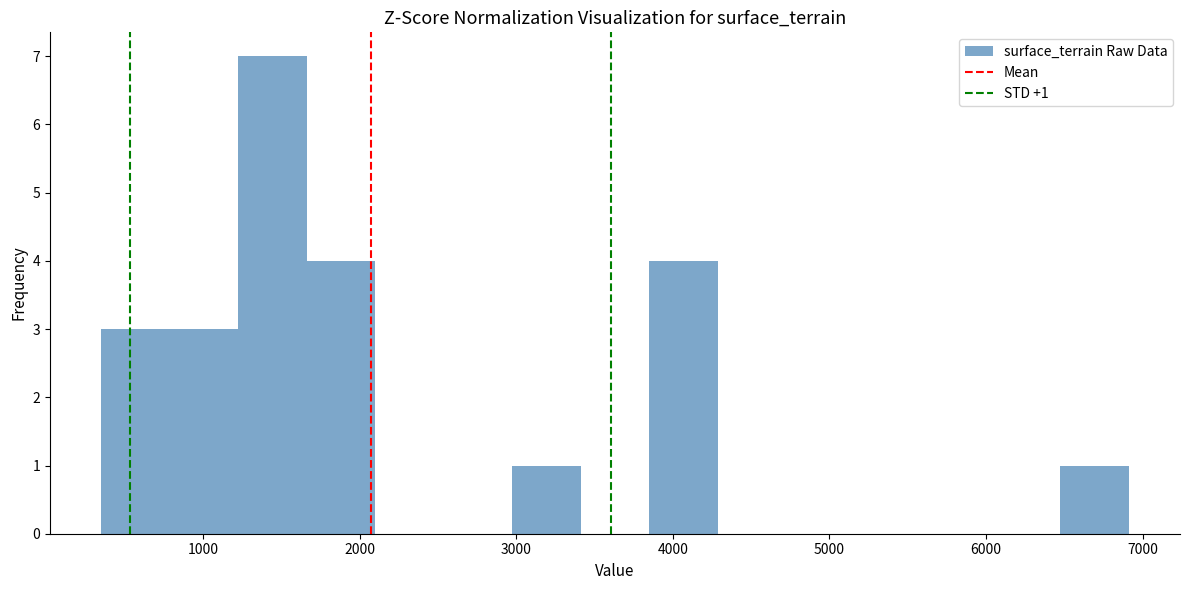

Over which range of the x-axis is the bar tallest?

1200 to 1700